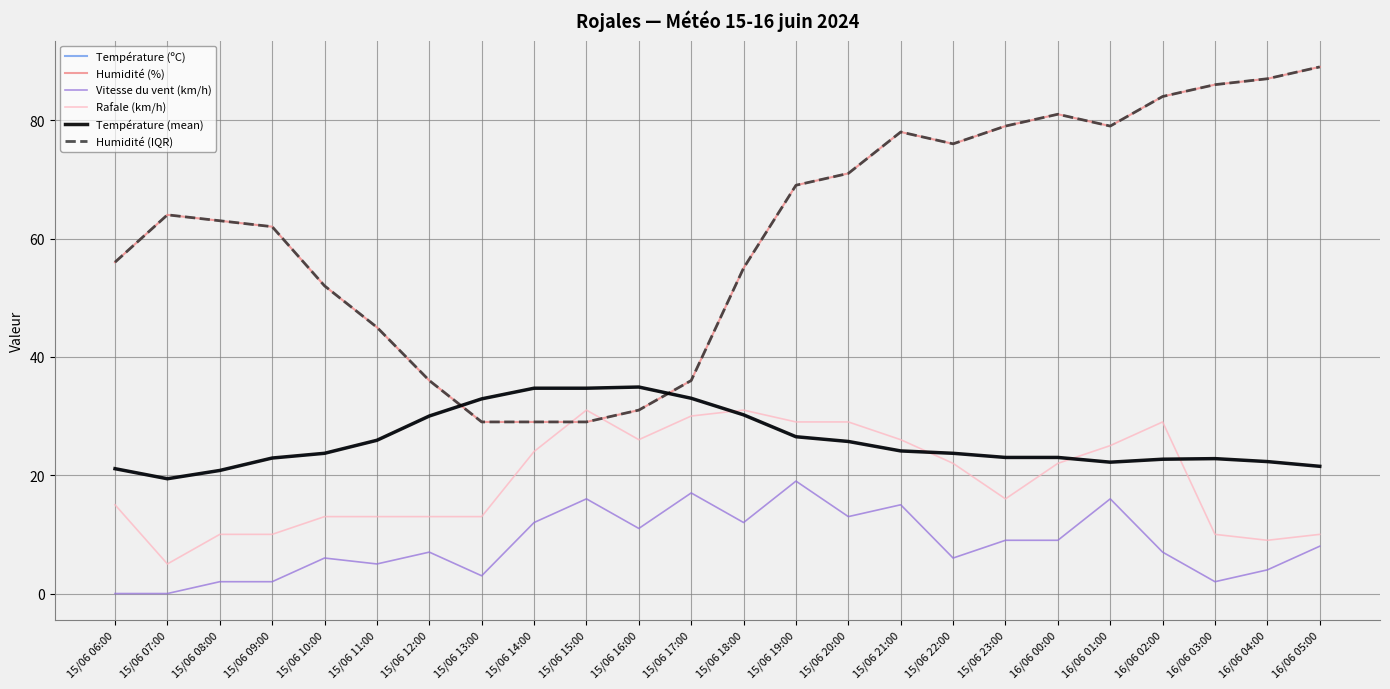

What is the label of the 16th point from the right?

15/06 14:00